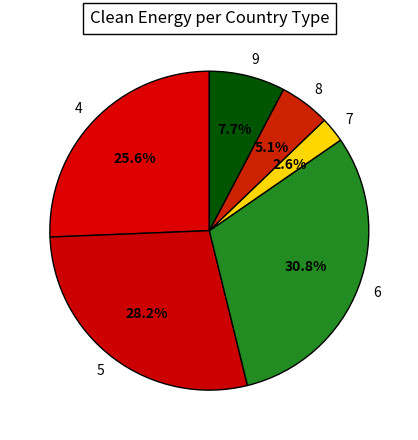

How many segments does this pie chart have?

6